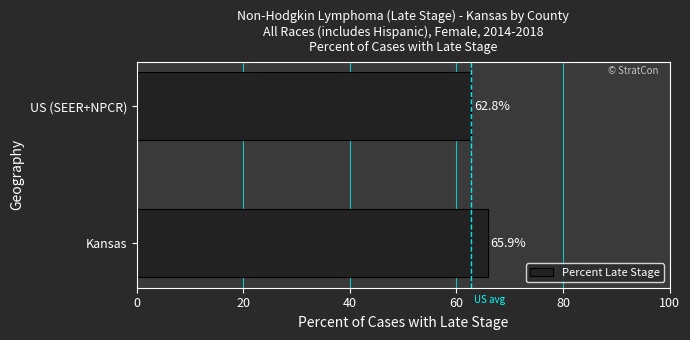

List the labels in order of value, smallest first.

US (SEER+NPCR), Kansas